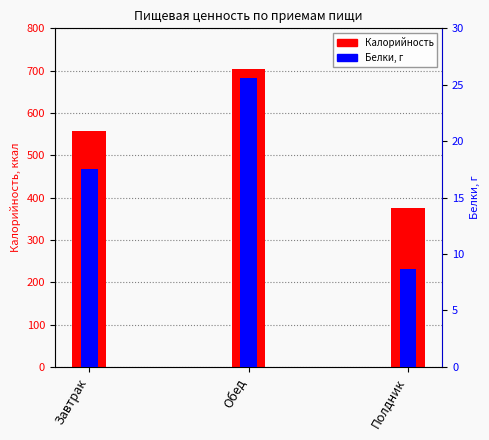

How many values in the Белки, г series exceed 17?

2